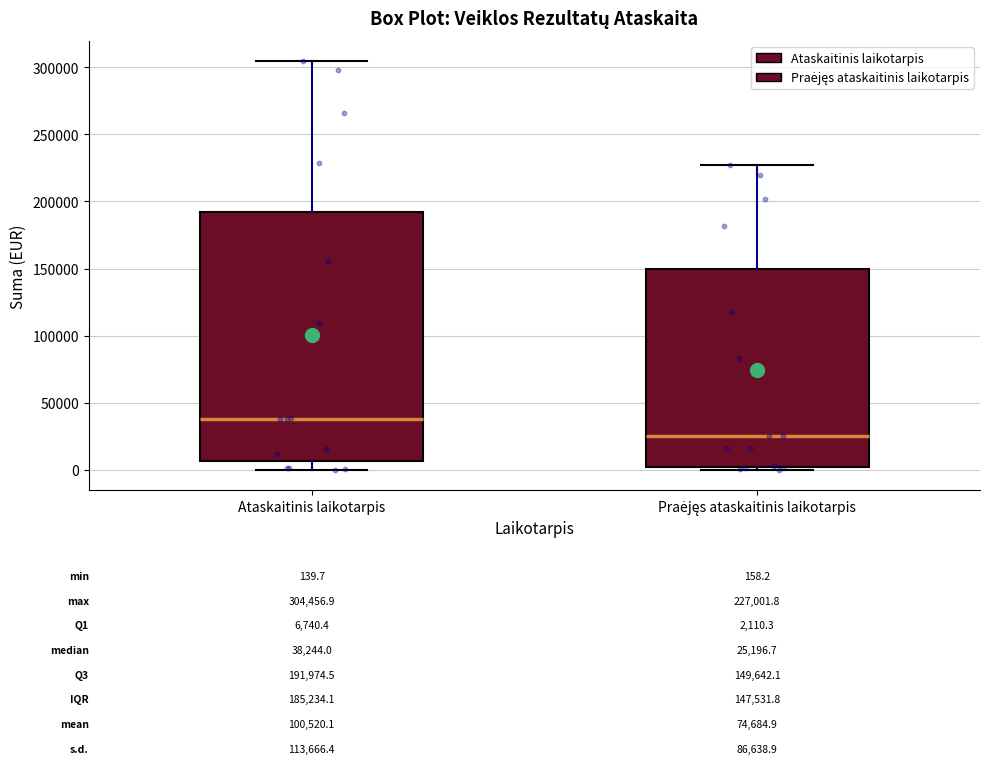

Which box is the tallest, from its lower edge to its upper edge?

Ataskaitinis laikotarpis